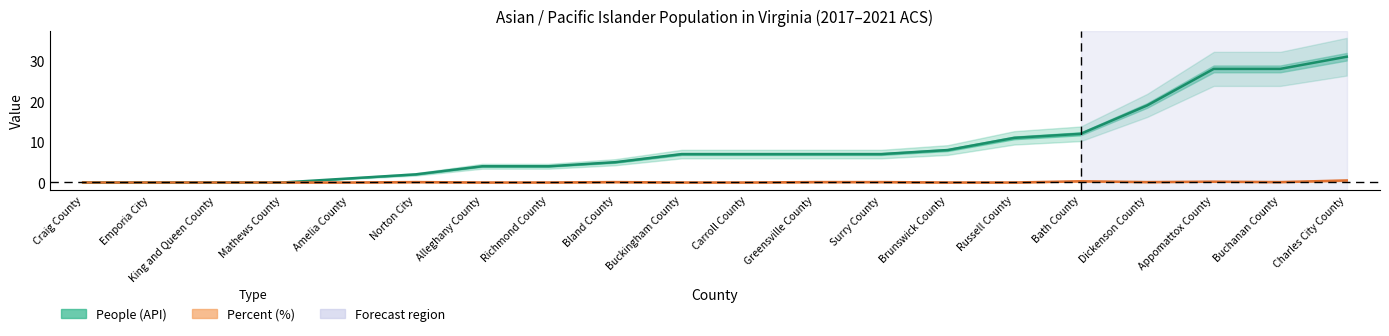

What is the difference between the Percent (%) line values at Bland County and Craig County?

0.1